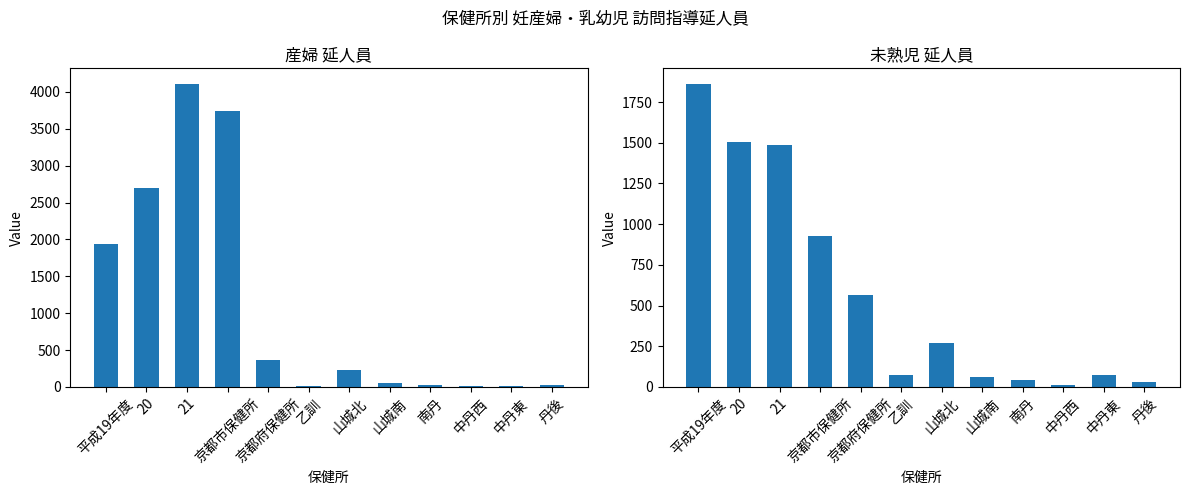

At which label is 未熟児_延人員 closest to 938?

京都市保健所